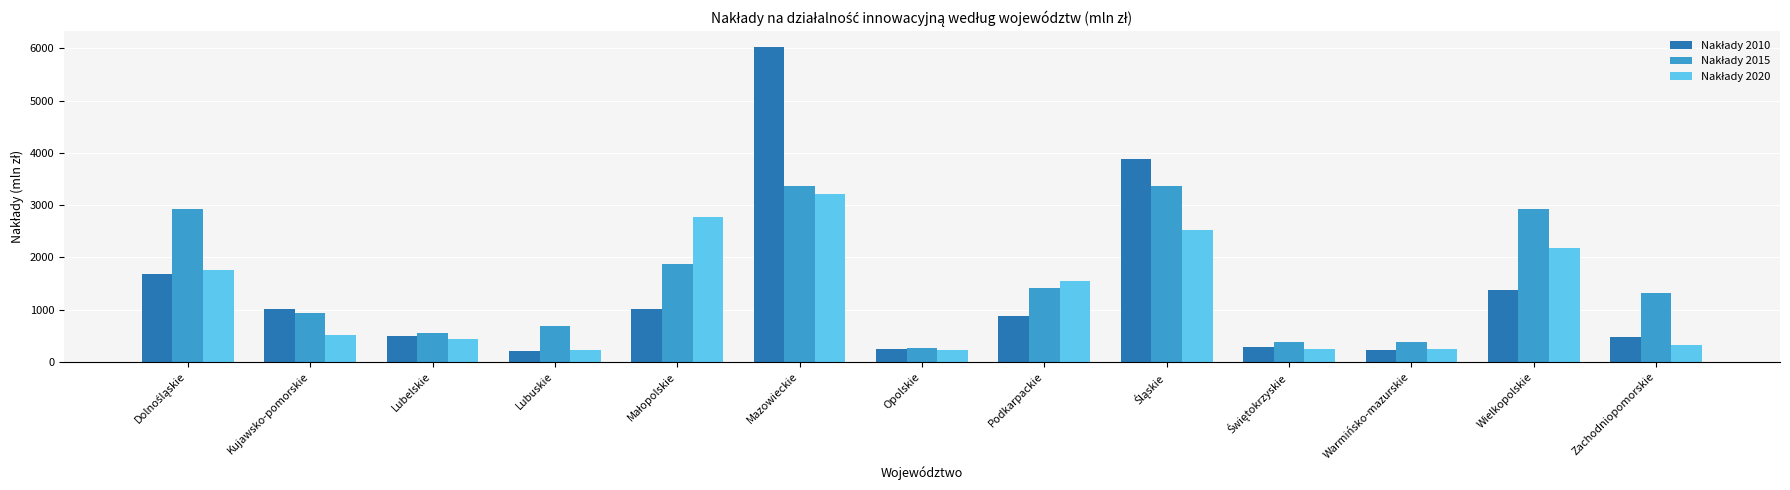

How many categories are shown in the chart?

13